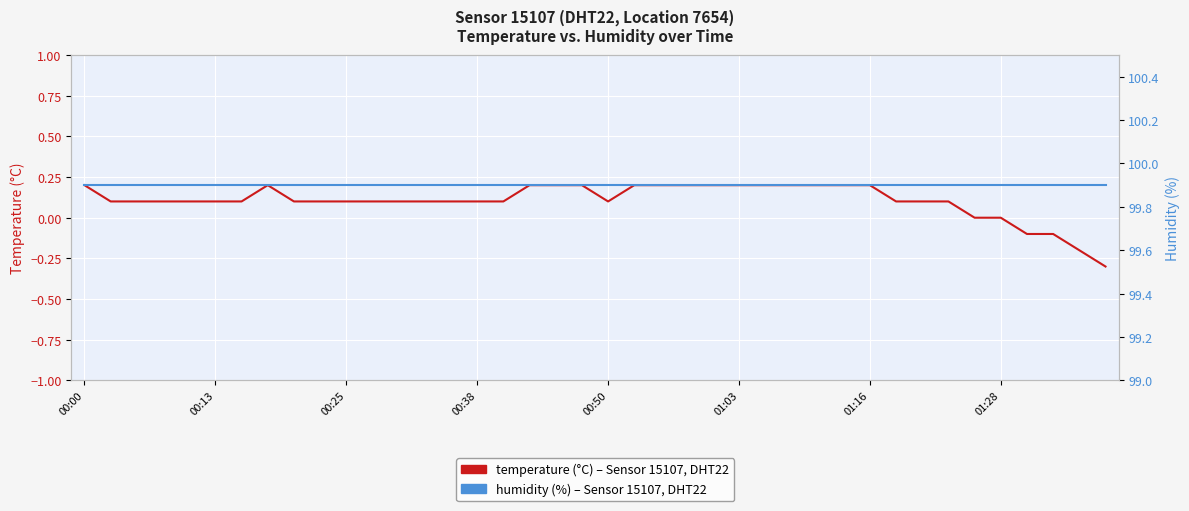

What is the greatest value displayed?

99.9